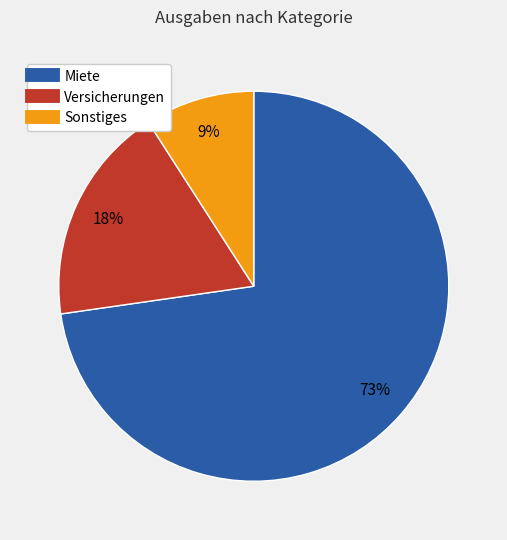

Which has a higher value, Sonstiges or Miete?

Miete